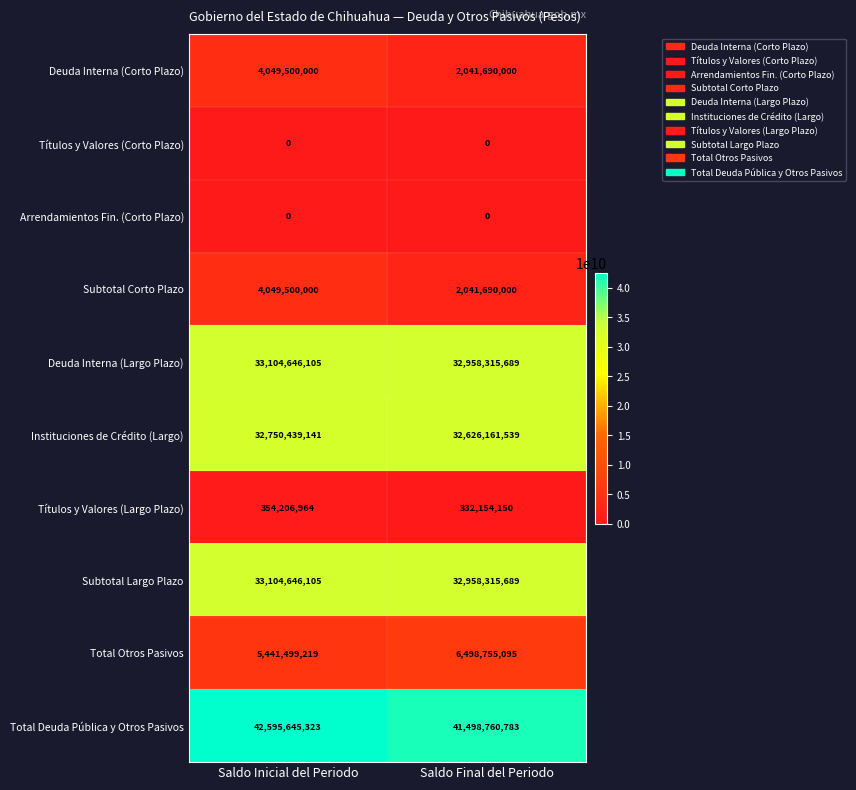

Is it true that Total Deuda Pública y Otros Pasivos equals 42595645323 at Saldo Inicial del Periodo?

True